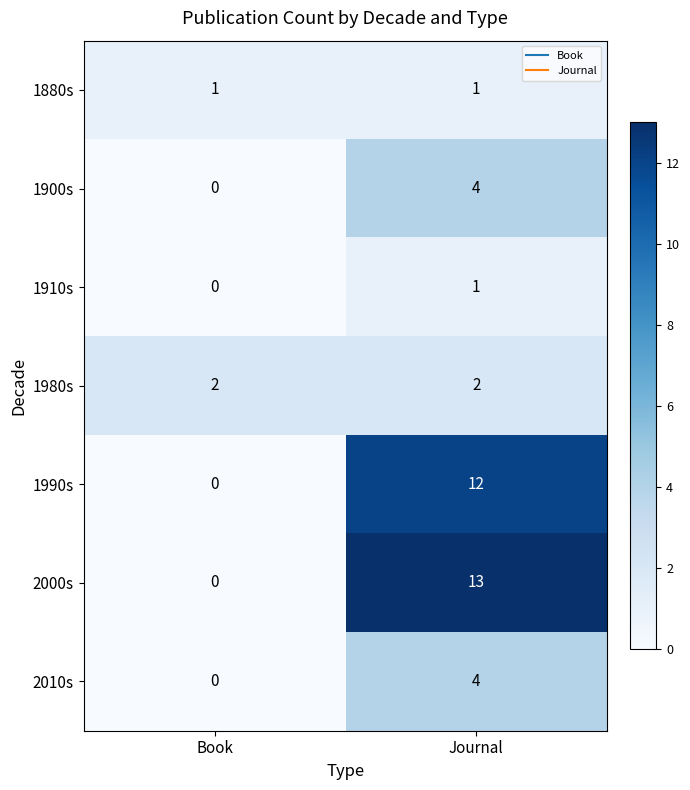

What is the total value across all series at Journal?

37